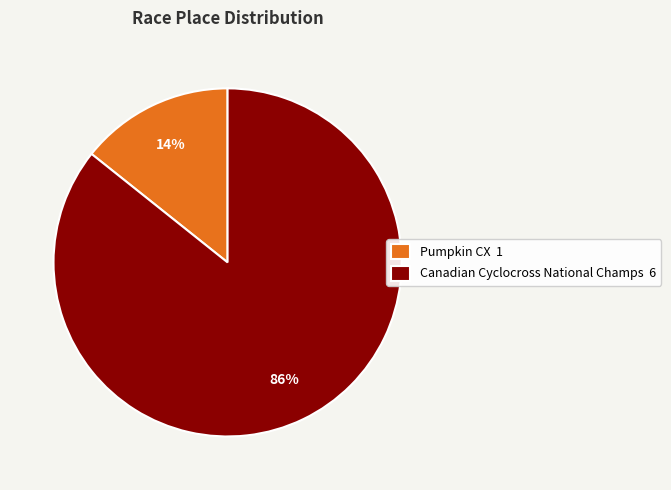

Is the sum of Pumpkin CX 1 and Canadian Cyclocross National Champs 6 greater than half?

Yes